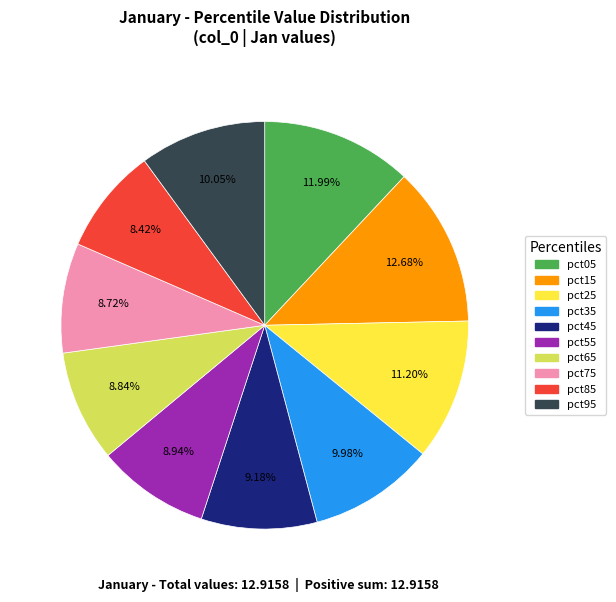

What percentage do pct75 and pct35 together represent?

18.7%